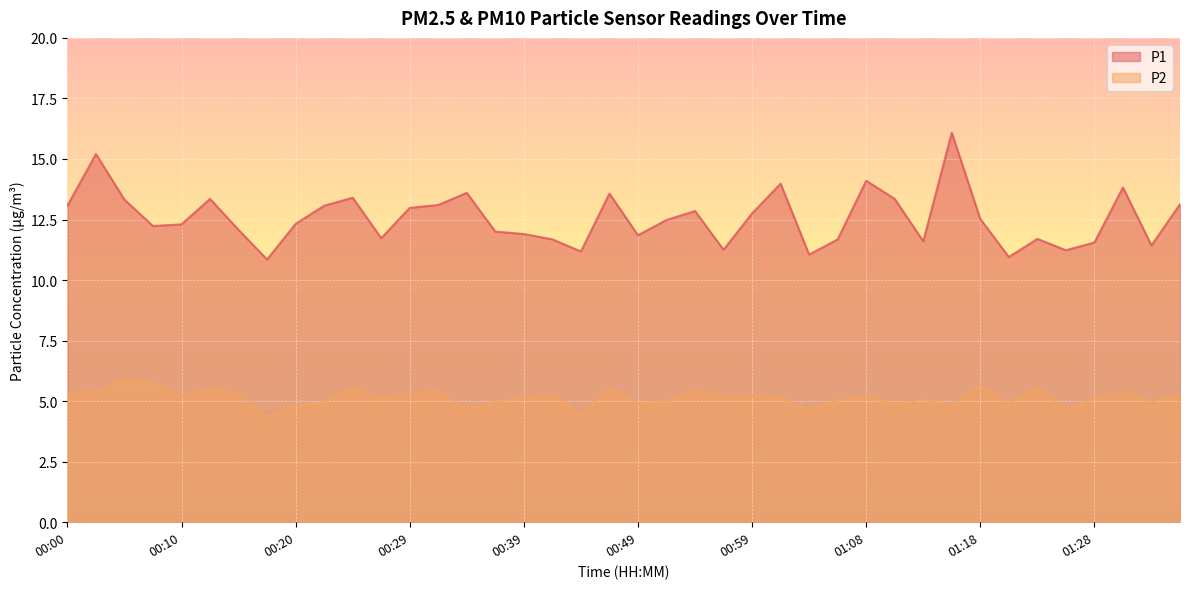

True or false: P2 and P1 intersect in this chart.

False